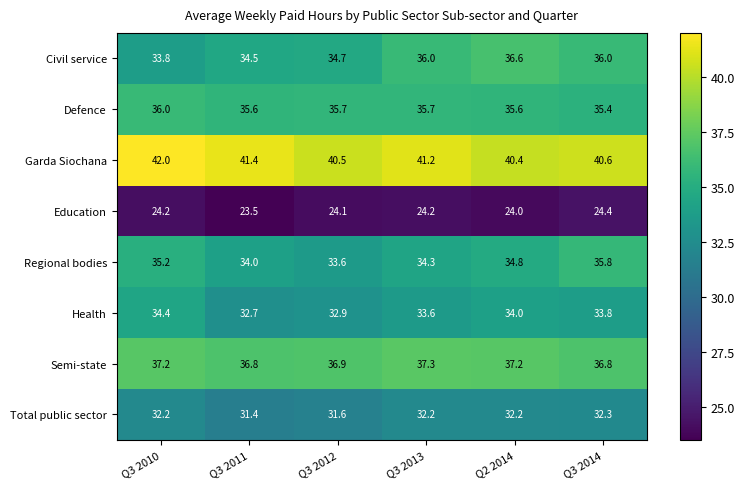

Where does the Education series first go above 24?

Q3 2010